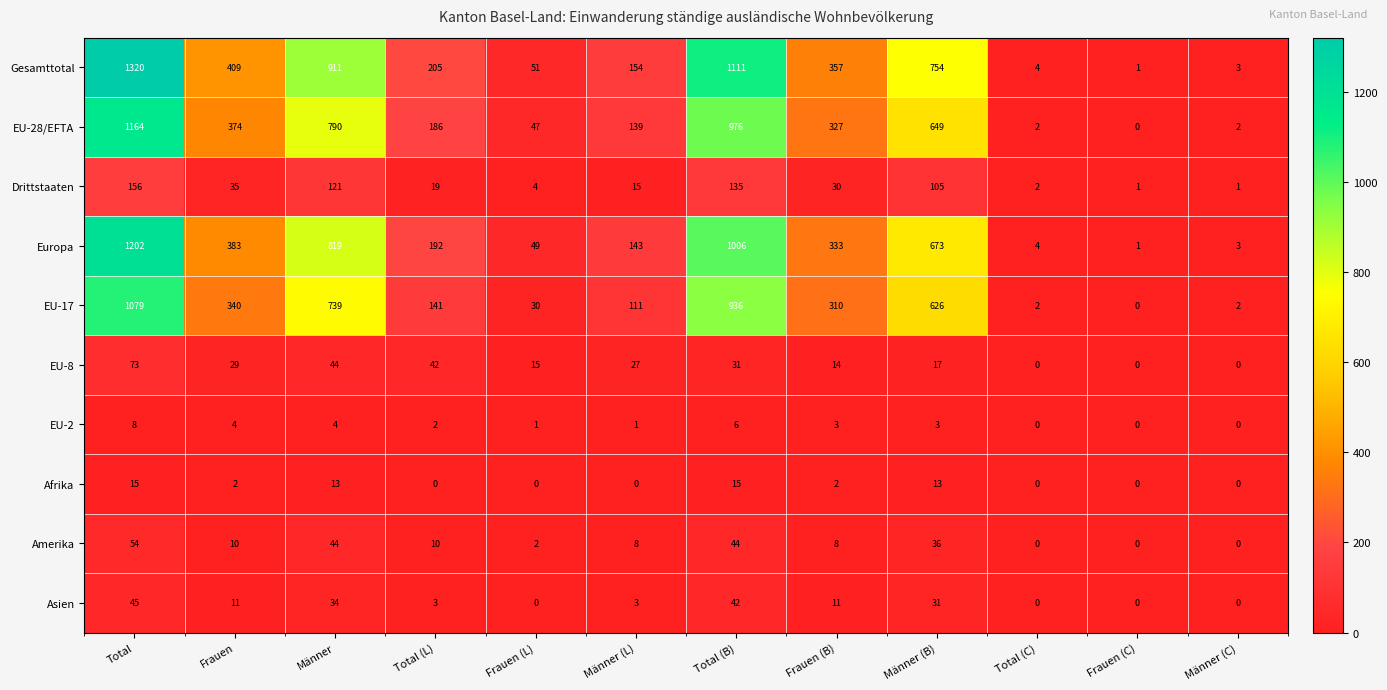

How many Afrika values are between 0 and 13?

10